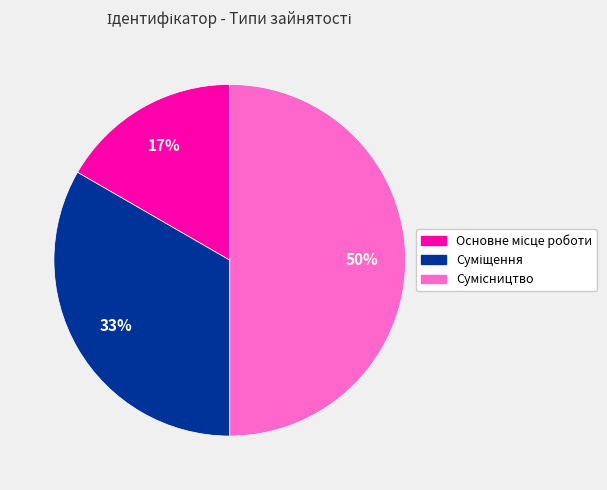

To the nearest percent, what is the average slice percentage?

33%